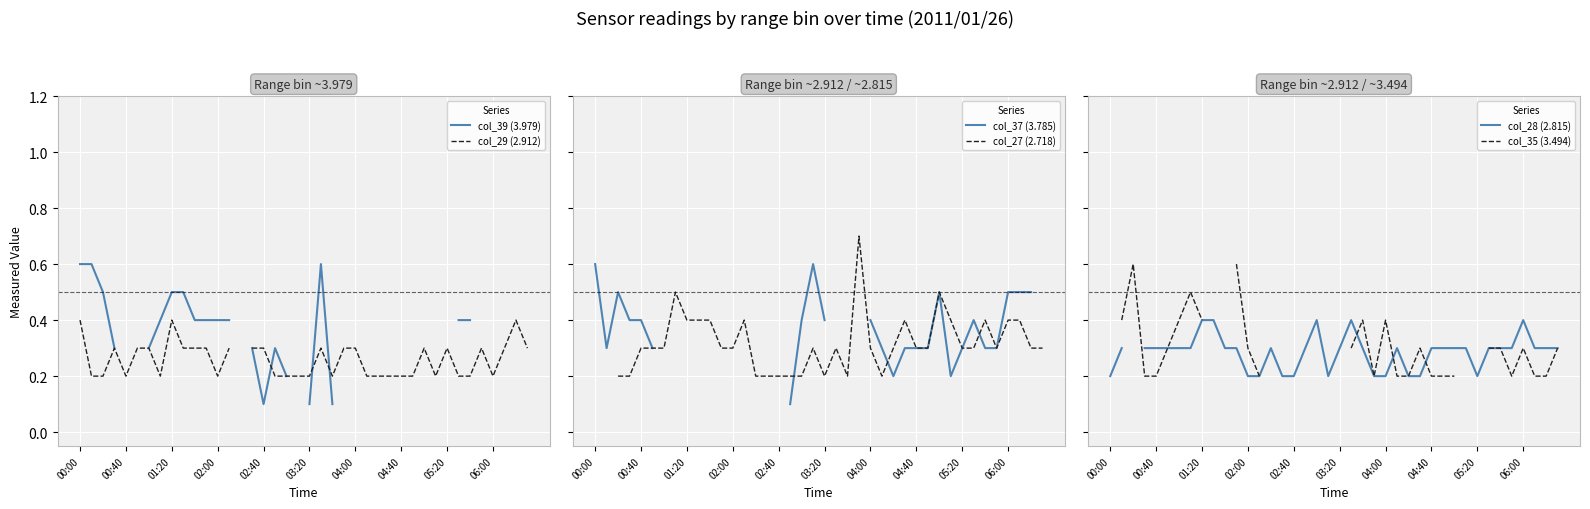

Read the col_27 (2.718) value at 27.

0.4